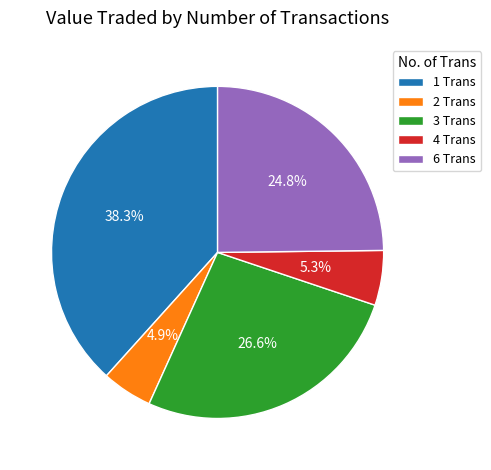

What is the ratio of the value at 4 Trans to the value at 3 Trans?

0.2